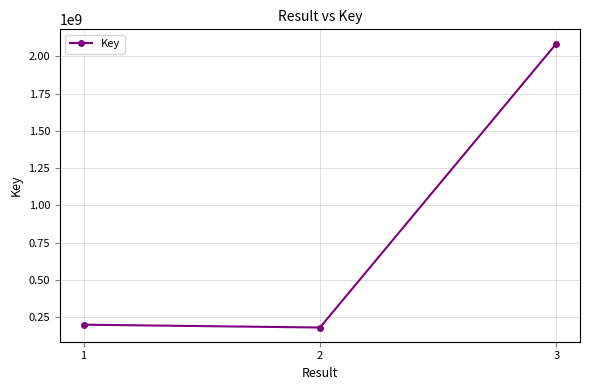

What is the value of the 3rd point from the left?

2086579631